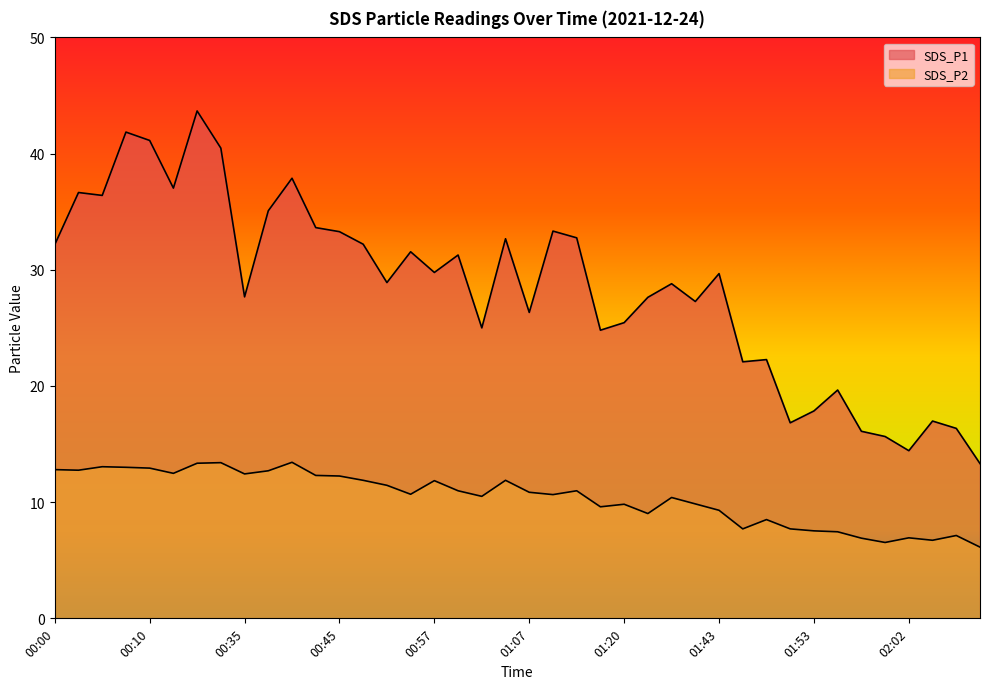

How many distinct data groups are displayed?

2